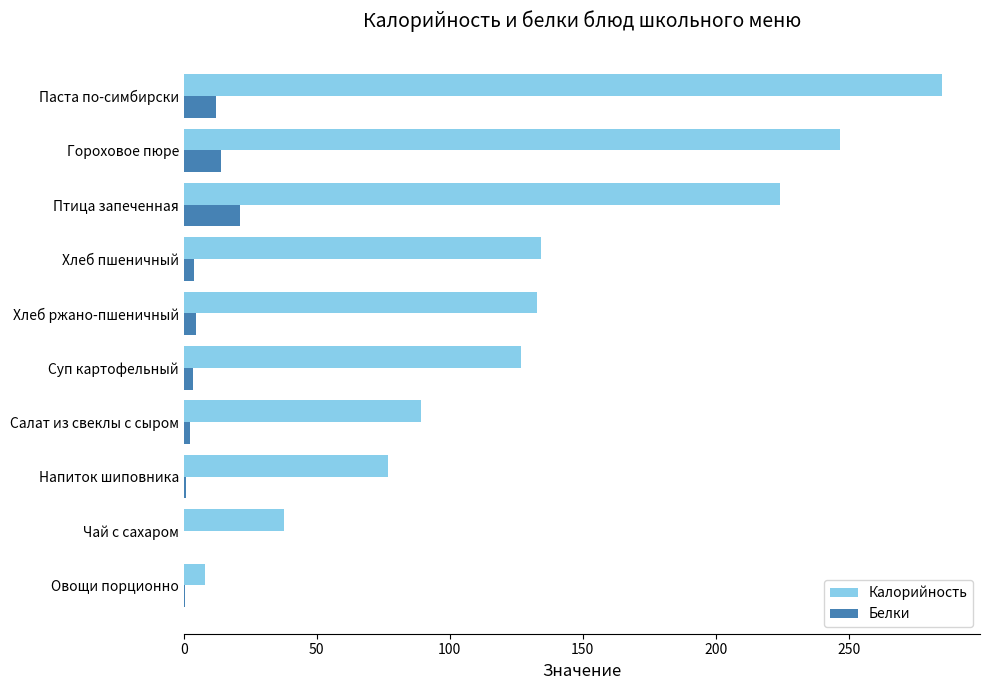

What is the sum of all Калорийность values?

1360.6